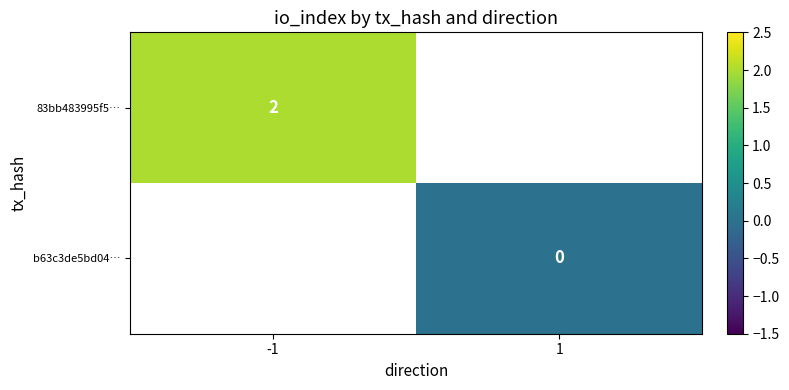

The 83bb483995f5… series shows 1 at -1. True or false?

False